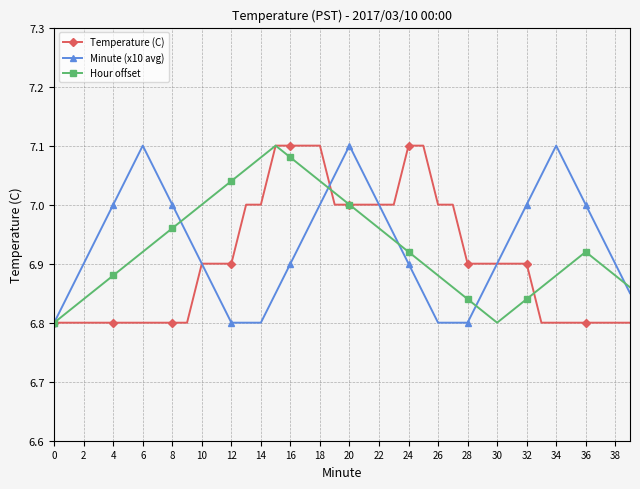

At how many categories does at least one series exceed 6?

40